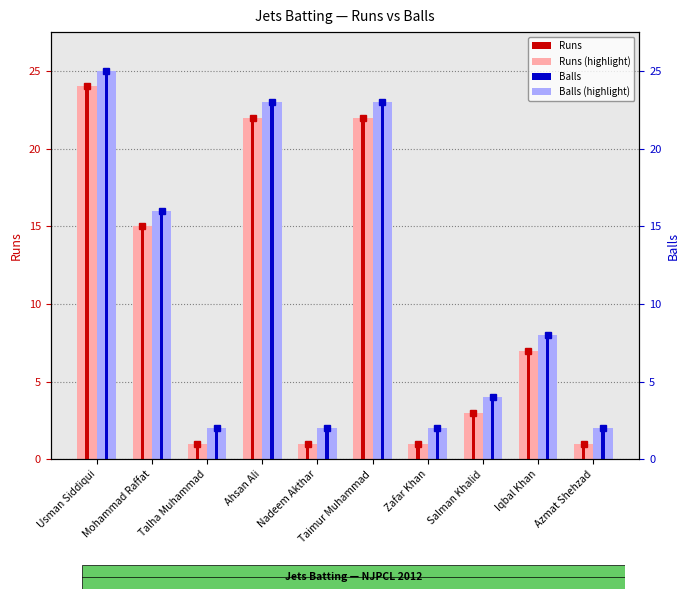

What value does the Balls (light) series have at Azmat Shehzad?

2